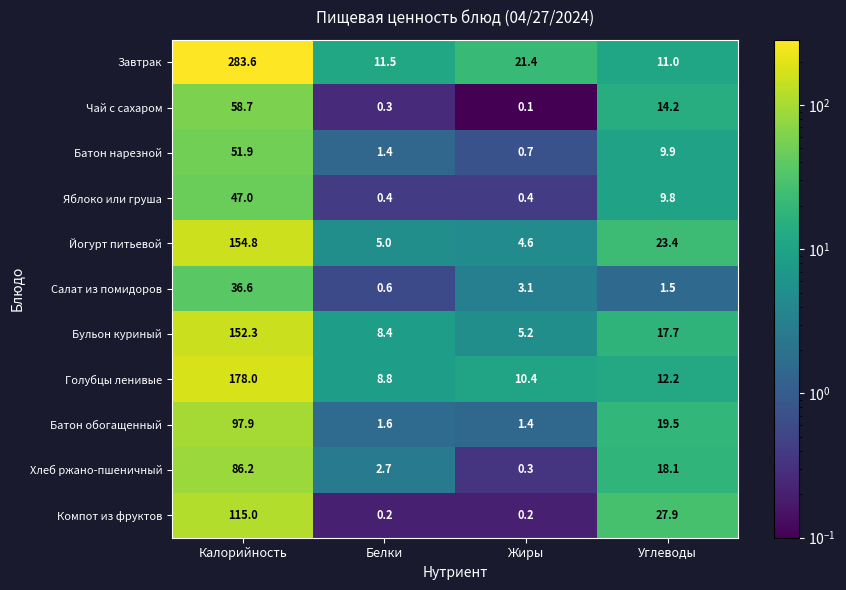

At how many categories does at least one series exceed 65?

1